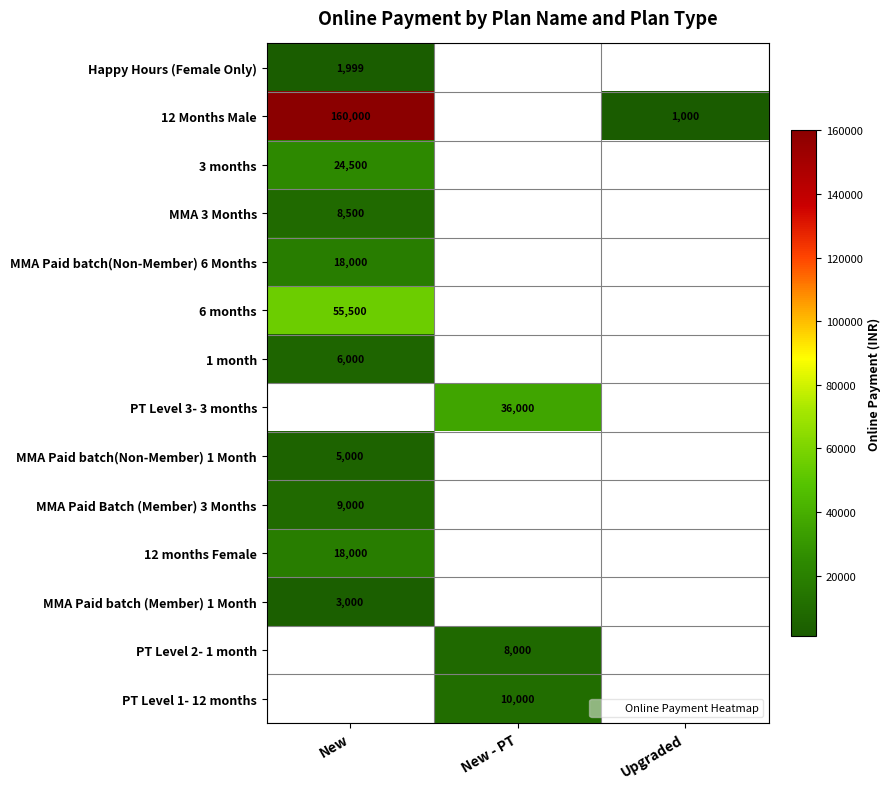

Is the value of 12 Months Male at New greater than the value of MMA 3 Months at New?

Yes